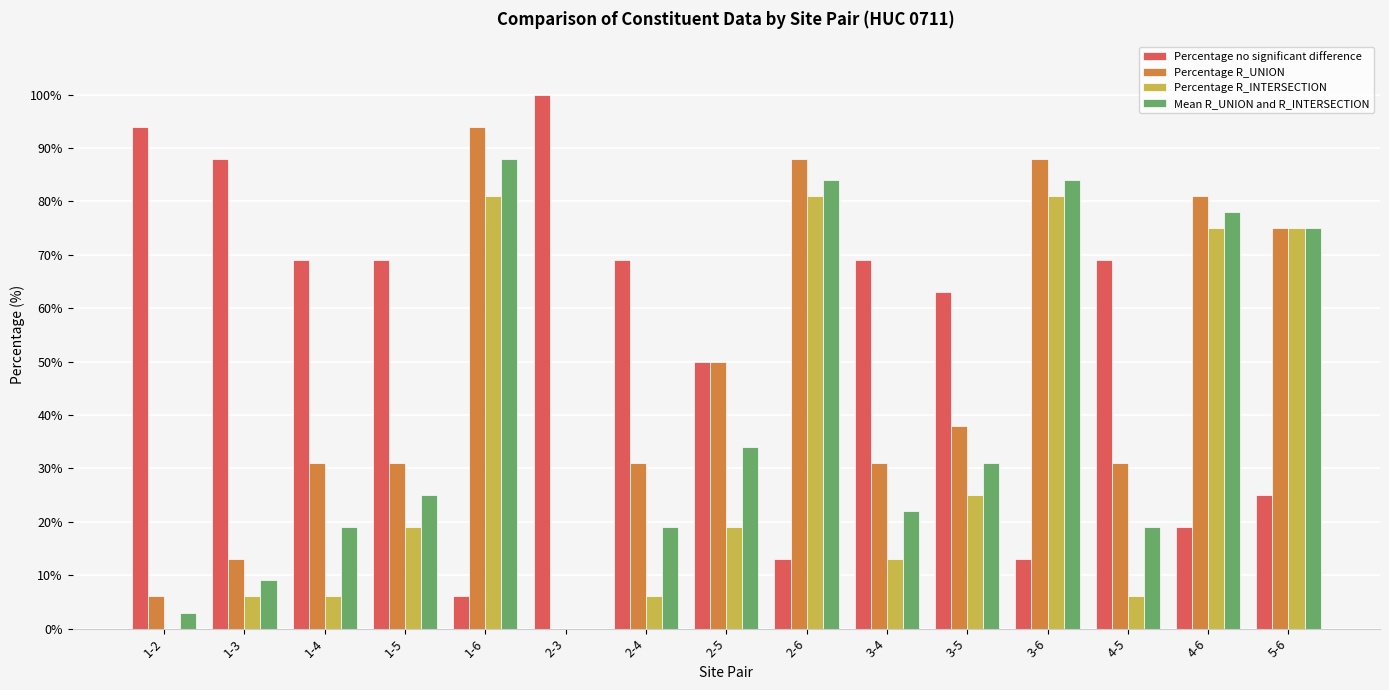

Which category has the highest value in the Percentage R_UNION series?

1-6